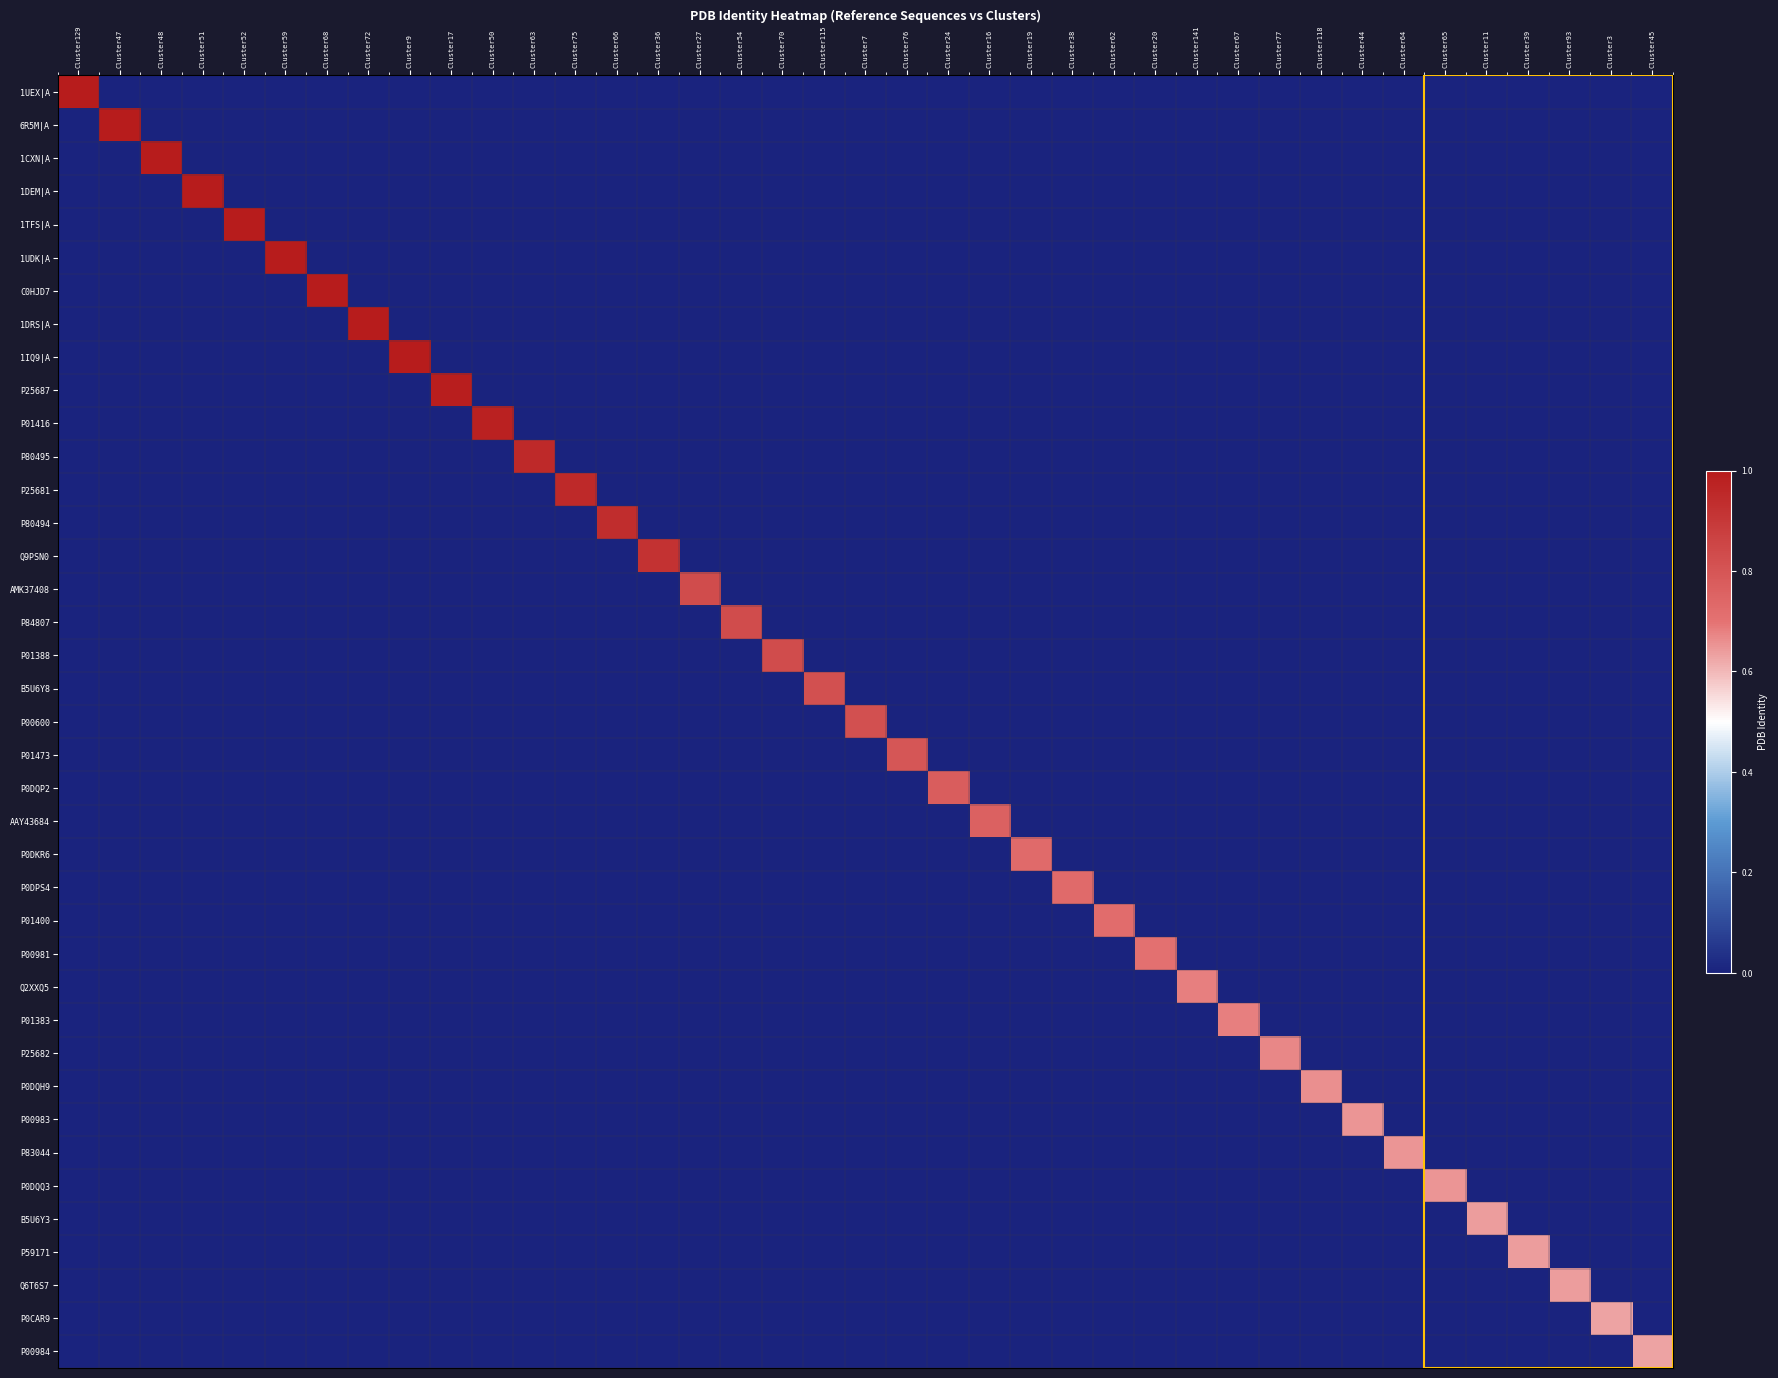

Reading left to right, extract all data points from this chart.

1UEX|A: Cluster129=1.0	Cluster47=0.0	Cluster48=0.0	Cluster51=0.0	Cluster52=0.0	Cluster59=0.0	Cluster68=0.0	Cluster72=0.0	Cluster9=0.0	Cluster17=0.0	Cluster50=0.0	Cluster63=0.0	Cluster75=0.0	Cluster66=0.0	Cluster36=0.0	Cluster27=0.0	Cluster54=0.0	Cluster70=0.0	Cluster115=0.0	Cluster7=0.0	Cluster76=0.0	Cluster24=0.0	Cluster16=0.0	Cluster19=0.0	Cluster38=0.0	Cluster62=0.0	Cluster20=0.0	Cluster141=0.0	Cluster67=0.0	Cluster77=0.0	Cluster118=0.0	Cluster44=0.0	Cluster64=0.0	Cluster65=0.0	Cluster11=0.0	Cluster39=0.0	Cluster93=0.0	Cluster3=0.0	Cluster45=0.0
6R5M|A: Cluster129=0.0	Cluster47=1.0	Cluster48=0.0	Cluster51=0.0	Cluster52=0.0	Cluster59=0.0	Cluster68=0.0	Cluster72=0.0	Cluster9=0.0	Cluster17=0.0	Cluster50=0.0	Cluster63=0.0	Cluster75=0.0	Cluster66=0.0	Cluster36=0.0	Cluster27=0.0	Cluster54=0.0	Cluster70=0.0	Cluster115=0.0	Cluster7=0.0	Cluster76=0.0	Cluster24=0.0	Cluster16=0.0	Cluster19=0.0	Cluster38=0.0	Cluster62=0.0	Cluster20=0.0	Cluster141=0.0	Cluster67=0.0	Cluster77=0.0	Cluster118=0.0	Cluster44=0.0	Cluster64=0.0	Cluster65=0.0	Cluster11=0.0	Cluster39=0.0	Cluster93=0.0	Cluster3=0.0	Cluster45=0.0
1CXN|A: Cluster129=0.0	Cluster47=0.0	Cluster48=1.0	Cluster51=0.0	Cluster52=0.0	Cluster59=0.0	Cluster68=0.0	Cluster72=0.0	Cluster9=0.0	Cluster17=0.0	Cluster50=0.0	Cluster63=0.0	Cluster75=0.0	Cluster66=0.0	Cluster36=0.0	Cluster27=0.0	Cluster54=0.0	Cluster70=0.0	Cluster115=0.0	Cluster7=0.0	Cluster76=0.0	Cluster24=0.0	Cluster16=0.0	Cluster19=0.0	Cluster38=0.0	Cluster62=0.0	Cluster20=0.0	Cluster141=0.0	Cluster67=0.0	Cluster77=0.0	Cluster118=0.0	Cluster44=0.0	Cluster64=0.0	Cluster65=0.0	Cluster11=0.0	Cluster39=0.0	Cluster93=0.0	Cluster3=0.0	Cluster45=0.0
1DEM|A: Cluster129=0.0	Cluster47=0.0	Cluster48=0.0	Cluster51=1.0	Cluster52=0.0	Cluster59=0.0	Cluster68=0.0	Cluster72=0.0	Cluster9=0.0	Cluster17=0.0	Cluster50=0.0	Cluster63=0.0	Cluster75=0.0	Cluster66=0.0	Cluster36=0.0	Cluster27=0.0	Cluster54=0.0	Cluster70=0.0	Cluster115=0.0	Cluster7=0.0	Cluster76=0.0	Cluster24=0.0	Cluster16=0.0	Cluster19=0.0	Cluster38=0.0	Cluster62=0.0	Cluster20=0.0	Cluster141=0.0	Cluster67=0.0	Cluster77=0.0	Cluster118=0.0	Cluster44=0.0	Cluster64=0.0	Cluster65=0.0	Cluster11=0.0	Cluster39=0.0	Cluster93=0.0	Cluster3=0.0	Cluster45=0.0
1TFS|A: Cluster129=0.0	Cluster47=0.0	Cluster48=0.0	Cluster51=0.0	Cluster52=1.0	Cluster59=0.0	Cluster68=0.0	Cluster72=0.0	Cluster9=0.0	Cluster17=0.0	Cluster50=0.0	Cluster63=0.0	Cluster75=0.0	Cluster66=0.0	Cluster36=0.0	Cluster27=0.0	Cluster54=0.0	Cluster70=0.0	Cluster115=0.0	Cluster7=0.0	Cluster76=0.0	Cluster24=0.0	Cluster16=0.0	Cluster19=0.0	Cluster38=0.0	Cluster62=0.0	Cluster20=0.0	Cluster141=0.0	Cluster67=0.0	Cluster77=0.0	Cluster118=0.0	Cluster44=0.0	Cluster64=0.0	Cluster65=0.0	Cluster11=0.0	Cluster39=0.0	Cluster93=0.0	Cluster3=0.0	Cluster45=0.0
1UDK|A: Cluster129=0.0	Cluster47=0.0	Cluster48=0.0	Cluster51=0.0	Cluster52=0.0	Cluster59=1.0	Cluster68=0.0	Cluster72=0.0	Cluster9=0.0	Cluster17=0.0	Cluster50=0.0	Cluster63=0.0	Cluster75=0.0	Cluster66=0.0	Cluster36=0.0	Cluster27=0.0	Cluster54=0.0	Cluster70=0.0	Cluster115=0.0	Cluster7=0.0	Cluster76=0.0	Cluster24=0.0	Cluster16=0.0	Cluster19=0.0	Cluster38=0.0	Cluster62=0.0	Cluster20=0.0	Cluster141=0.0	Cluster67=0.0	Cluster77=0.0	Cluster118=0.0	Cluster44=0.0	Cluster64=0.0	Cluster65=0.0	Cluster11=0.0	Cluster39=0.0	Cluster93=0.0	Cluster3=0.0	Cluster45=0.0
C0HJD7: Cluster129=0.0	Cluster47=0.0	Cluster48=0.0	Cluster51=0.0	Cluster52=0.0	Cluster59=0.0	Cluster68=1.0	Cluster72=0.0	Cluster9=0.0	Cluster17=0.0	Cluster50=0.0	Cluster63=0.0	Cluster75=0.0	Cluster66=0.0	Cluster36=0.0	Cluster27=0.0	Cluster54=0.0	Cluster70=0.0	Cluster115=0.0	Cluster7=0.0	Cluster76=0.0	Cluster24=0.0	Cluster16=0.0	Cluster19=0.0	Cluster38=0.0	Cluster62=0.0	Cluster20=0.0	Cluster141=0.0	Cluster67=0.0	Cluster77=0.0	Cluster118=0.0	Cluster44=0.0	Cluster64=0.0	Cluster65=0.0	Cluster11=0.0	Cluster39=0.0	Cluster93=0.0	Cluster3=0.0	Cluster45=0.0
1DRS|A: Cluster129=0.0	Cluster47=0.0	Cluster48=0.0	Cluster51=0.0	Cluster52=0.0	Cluster59=0.0	Cluster68=0.0	Cluster72=1.0	Cluster9=0.0	Cluster17=0.0	Cluster50=0.0	Cluster63=0.0	Cluster75=0.0	Cluster66=0.0	Cluster36=0.0	Cluster27=0.0	Cluster54=0.0	Cluster70=0.0	Cluster115=0.0	Cluster7=0.0	Cluster76=0.0	Cluster24=0.0	Cluster16=0.0	Cluster19=0.0	Cluster38=0.0	Cluster62=0.0	Cluster20=0.0	Cluster141=0.0	Cluster67=0.0	Cluster77=0.0	Cluster118=0.0	Cluster44=0.0	Cluster64=0.0	Cluster65=0.0	Cluster11=0.0	Cluster39=0.0	Cluster93=0.0	Cluster3=0.0	Cluster45=0.0
1IQ9|A: Cluster129=0.0	Cluster47=0.0	Cluster48=0.0	Cluster51=0.0	Cluster52=0.0	Cluster59=0.0	Cluster68=0.0	Cluster72=0.0	Cluster9=1.0	Cluster17=0.0	Cluster50=0.0	Cluster63=0.0	Cluster75=0.0	Cluster66=0.0	Cluster36=0.0	Cluster27=0.0	Cluster54=0.0	Cluster70=0.0	Cluster115=0.0	Cluster7=0.0	Cluster76=0.0	Cluster24=0.0	Cluster16=0.0	Cluster19=0.0	Cluster38=0.0	Cluster62=0.0	Cluster20=0.0	Cluster141=0.0	Cluster67=0.0	Cluster77=0.0	Cluster118=0.0	Cluster44=0.0	Cluster64=0.0	Cluster65=0.0	Cluster11=0.0	Cluster39=0.0	Cluster93=0.0	Cluster3=0.0	Cluster45=0.0
P25687: Cluster129=0.0	Cluster47=0.0	Cluster48=0.0	Cluster51=0.0	Cluster52=0.0	Cluster59=0.0	Cluster68=0.0	Cluster72=0.0	Cluster9=0.0	Cluster17=1.0	Cluster50=0.0	Cluster63=0.0	Cluster75=0.0	Cluster66=0.0	Cluster36=0.0	Cluster27=0.0	Cluster54=0.0	Cluster70=0.0	Cluster115=0.0	Cluster7=0.0	Cluster76=0.0	Cluster24=0.0	Cluster16=0.0	Cluster19=0.0	Cluster38=0.0	Cluster62=0.0	Cluster20=0.0	Cluster141=0.0	Cluster67=0.0	Cluster77=0.0	Cluster118=0.0	Cluster44=0.0	Cluster64=0.0	Cluster65=0.0	Cluster11=0.0	Cluster39=0.0	Cluster93=0.0	Cluster3=0.0	Cluster45=0.0
P01416: Cluster129=0.0	Cluster47=0.0	Cluster48=0.0	Cluster51=0.0	Cluster52=0.0	Cluster59=0.0	Cluster68=0.0	Cluster72=0.0	Cluster9=0.0	Cluster17=0.0	Cluster50=1.0	Cluster63=0.0	Cluster75=0.0	Cluster66=0.0	Cluster36=0.0	Cluster27=0.0	Cluster54=0.0	Cluster70=0.0	Cluster115=0.0	Cluster7=0.0	Cluster76=0.0	Cluster24=0.0	Cluster16=0.0	Cluster19=0.0	Cluster38=0.0	Cluster62=0.0	Cluster20=0.0	Cluster141=0.0	Cluster67=0.0	Cluster77=0.0	Cluster118=0.0	Cluster44=0.0	Cluster64=0.0	Cluster65=0.0	Cluster11=0.0	Cluster39=0.0	Cluster93=0.0	Cluster3=0.0	Cluster45=0.0
P80495: Cluster129=0.0	Cluster47=0.0	Cluster48=0.0	Cluster51=0.0	Cluster52=0.0	Cluster59=0.0	Cluster68=0.0	Cluster72=0.0	Cluster9=0.0	Cluster17=0.0	Cluster50=0.0	Cluster63=0.9	Cluster75=0.0	Cluster66=0.0	Cluster36=0.0	Cluster27=0.0	Cluster54=0.0	Cluster70=0.0	Cluster115=0.0	Cluster7=0.0	Cluster76=0.0	Cluster24=0.0	Cluster16=0.0	Cluster19=0.0	Cluster38=0.0	Cluster62=0.0	Cluster20=0.0	Cluster141=0.0	Cluster67=0.0	Cluster77=0.0	Cluster118=0.0	Cluster44=0.0	Cluster64=0.0	Cluster65=0.0	Cluster11=0.0	Cluster39=0.0	Cluster93=0.0	Cluster3=0.0	Cluster45=0.0
P25681: Cluster129=0.0	Cluster47=0.0	Cluster48=0.0	Cluster51=0.0	Cluster52=0.0	Cluster59=0.0	Cluster68=0.0	Cluster72=0.0	Cluster9=0.0	Cluster17=0.0	Cluster50=0.0	Cluster63=0.0	Cluster75=0.9	Cluster66=0.0	Cluster36=0.0	Cluster27=0.0	Cluster54=0.0	Cluster70=0.0	Cluster115=0.0	Cluster7=0.0	Cluster76=0.0	Cluster24=0.0	Cluster16=0.0	Cluster19=0.0	Cluster38=0.0	Cluster62=0.0	Cluster20=0.0	Cluster141=0.0	Cluster67=0.0	Cluster77=0.0	Cluster118=0.0	Cluster44=0.0	Cluster64=0.0	Cluster65=0.0	Cluster11=0.0	Cluster39=0.0	Cluster93=0.0	Cluster3=0.0	Cluster45=0.0
P80494: Cluster129=0.0	Cluster47=0.0	Cluster48=0.0	Cluster51=0.0	Cluster52=0.0	Cluster59=0.0	Cluster68=0.0	Cluster72=0.0	Cluster9=0.0	Cluster17=0.0	Cluster50=0.0	Cluster63=0.0	Cluster75=0.0	Cluster66=0.9	Cluster36=0.0	Cluster27=0.0	Cluster54=0.0	Cluster70=0.0	Cluster115=0.0	Cluster7=0.0	Cluster76=0.0	Cluster24=0.0	Cluster16=0.0	Cluster19=0.0	Cluster38=0.0	Cluster62=0.0	Cluster20=0.0	Cluster141=0.0	Cluster67=0.0	Cluster77=0.0	Cluster118=0.0	Cluster44=0.0	Cluster64=0.0	Cluster65=0.0	Cluster11=0.0	Cluster39=0.0	Cluster93=0.0	Cluster3=0.0	Cluster45=0.0
Q9PSN0: Cluster129=0.0	Cluster47=0.0	Cluster48=0.0	Cluster51=0.0	Cluster52=0.0	Cluster59=0.0	Cluster68=0.0	Cluster72=0.0	Cluster9=0.0	Cluster17=0.0	Cluster50=0.0	Cluster63=0.0	Cluster75=0.0	Cluster66=0.0	Cluster36=0.9	Cluster27=0.0	Cluster54=0.0	Cluster70=0.0	Cluster115=0.0	Cluster7=0.0	Cluster76=0.0	Cluster24=0.0	Cluster16=0.0	Cluster19=0.0	Cluster38=0.0	Cluster62=0.0	Cluster20=0.0	Cluster141=0.0	Cluster67=0.0	Cluster77=0.0	Cluster118=0.0	Cluster44=0.0	Cluster64=0.0	Cluster65=0.0	Cluster11=0.0	Cluster39=0.0	Cluster93=0.0	Cluster3=0.0	Cluster45=0.0
AMK37408: Cluster129=0.0	Cluster47=0.0	Cluster48=0.0	Cluster51=0.0	Cluster52=0.0	Cluster59=0.0	Cluster68=0.0	Cluster72=0.0	Cluster9=0.0	Cluster17=0.0	Cluster50=0.0	Cluster63=0.0	Cluster75=0.0	Cluster66=0.0	Cluster36=0.0	Cluster27=0.8	Cluster54=0.0	Cluster70=0.0	Cluster115=0.0	Cluster7=0.0	Cluster76=0.0	Cluster24=0.0	Cluster16=0.0	Cluster19=0.0	Cluster38=0.0	Cluster62=0.0	Cluster20=0.0	Cluster141=0.0	Cluster67=0.0	Cluster77=0.0	Cluster118=0.0	Cluster44=0.0	Cluster64=0.0	Cluster65=0.0	Cluster11=0.0	Cluster39=0.0	Cluster93=0.0	Cluster3=0.0	Cluster45=0.0
P84807: Cluster129=0.0	Cluster47=0.0	Cluster48=0.0	Cluster51=0.0	Cluster52=0.0	Cluster59=0.0	Cluster68=0.0	Cluster72=0.0	Cluster9=0.0	Cluster17=0.0	Cluster50=0.0	Cluster63=0.0	Cluster75=0.0	Cluster66=0.0	Cluster36=0.0	Cluster27=0.0	Cluster54=0.8	Cluster70=0.0	Cluster115=0.0	Cluster7=0.0	Cluster76=0.0	Cluster24=0.0	Cluster16=0.0	Cluster19=0.0	Cluster38=0.0	Cluster62=0.0	Cluster20=0.0	Cluster141=0.0	Cluster67=0.0	Cluster77=0.0	Cluster118=0.0	Cluster44=0.0	Cluster64=0.0	Cluster65=0.0	Cluster11=0.0	Cluster39=0.0	Cluster93=0.0	Cluster3=0.0	Cluster45=0.0
P01388: Cluster129=0.0	Cluster47=0.0	Cluster48=0.0	Cluster51=0.0	Cluster52=0.0	Cluster59=0.0	Cluster68=0.0	Cluster72=0.0	Cluster9=0.0	Cluster17=0.0	Cluster50=0.0	Cluster63=0.0	Cluster75=0.0	Cluster66=0.0	Cluster36=0.0	Cluster27=0.0	Cluster54=0.0	Cluster70=0.8	Cluster115=0.0	Cluster7=0.0	Cluster76=0.0	Cluster24=0.0	Cluster16=0.0	Cluster19=0.0	Cluster38=0.0	Cluster62=0.0	Cluster20=0.0	Cluster141=0.0	Cluster67=0.0	Cluster77=0.0	Cluster118=0.0	Cluster44=0.0	Cluster64=0.0	Cluster65=0.0	Cluster11=0.0	Cluster39=0.0	Cluster93=0.0	Cluster3=0.0	Cluster45=0.0
B5U6Y8: Cluster129=0.0	Cluster47=0.0	Cluster48=0.0	Cluster51=0.0	Cluster52=0.0	Cluster59=0.0	Cluster68=0.0	Cluster72=0.0	Cluster9=0.0	Cluster17=0.0	Cluster50=0.0	Cluster63=0.0	Cluster75=0.0	Cluster66=0.0	Cluster36=0.0	Cluster27=0.0	Cluster54=0.0	Cluster70=0.0	Cluster115=0.8	Cluster7=0.0	Cluster76=0.0	Cluster24=0.0	Cluster16=0.0	Cluster19=0.0	Cluster38=0.0	Cluster62=0.0	Cluster20=0.0	Cluster141=0.0	Cluster67=0.0	Cluster77=0.0	Cluster118=0.0	Cluster44=0.0	Cluster64=0.0	Cluster65=0.0	Cluster11=0.0	Cluster39=0.0	Cluster93=0.0	Cluster3=0.0	Cluster45=0.0
P00600: Cluster129=0.0	Cluster47=0.0	Cluster48=0.0	Cluster51=0.0	Cluster52=0.0	Cluster59=0.0	Cluster68=0.0	Cluster72=0.0	Cluster9=0.0	Cluster17=0.0	Cluster50=0.0	Cluster63=0.0	Cluster75=0.0	Cluster66=0.0	Cluster36=0.0	Cluster27=0.0	Cluster54=0.0	Cluster70=0.0	Cluster115=0.0	Cluster7=0.8	Cluster76=0.0	Cluster24=0.0	Cluster16=0.0	Cluster19=0.0	Cluster38=0.0	Cluster62=0.0	Cluster20=0.0	Cluster141=0.0	Cluster67=0.0	Cluster77=0.0	Cluster118=0.0	Cluster44=0.0	Cluster64=0.0	Cluster65=0.0	Cluster11=0.0	Cluster39=0.0	Cluster93=0.0	Cluster3=0.0	Cluster45=0.0
P01473: Cluster129=0.0	Cluster47=0.0	Cluster48=0.0	Cluster51=0.0	Cluster52=0.0	Cluster59=0.0	Cluster68=0.0	Cluster72=0.0	Cluster9=0.0	Cluster17=0.0	Cluster50=0.0	Cluster63=0.0	Cluster75=0.0	Cluster66=0.0	Cluster36=0.0	Cluster27=0.0	Cluster54=0.0	Cluster70=0.0	Cluster115=0.0	Cluster7=0.0	Cluster76=0.8	Cluster24=0.0	Cluster16=0.0	Cluster19=0.0	Cluster38=0.0	Cluster62=0.0	Cluster20=0.0	Cluster141=0.0	Cluster67=0.0	Cluster77=0.0	Cluster118=0.0	Cluster44=0.0	Cluster64=0.0	Cluster65=0.0	Cluster11=0.0	Cluster39=0.0	Cluster93=0.0	Cluster3=0.0	Cluster45=0.0
P0DQP2: Cluster129=0.0	Cluster47=0.0	Cluster48=0.0	Cluster51=0.0	Cluster52=0.0	Cluster59=0.0	Cluster68=0.0	Cluster72=0.0	Cluster9=0.0	Cluster17=0.0	Cluster50=0.0	Cluster63=0.0	Cluster75=0.0	Cluster66=0.0	Cluster36=0.0	Cluster27=0.0	Cluster54=0.0	Cluster70=0.0	Cluster115=0.0	Cluster7=0.0	Cluster76=0.0	Cluster24=0.8	Cluster16=0.0	Cluster19=0.0	Cluster38=0.0	Cluster62=0.0	Cluster20=0.0	Cluster141=0.0	Cluster67=0.0	Cluster77=0.0	Cluster118=0.0	Cluster44=0.0	Cluster64=0.0	Cluster65=0.0	Cluster11=0.0	Cluster39=0.0	Cluster93=0.0	Cluster3=0.0	Cluster45=0.0
AAY43684: Cluster129=0.0	Cluster47=0.0	Cluster48=0.0	Cluster51=0.0	Cluster52=0.0	Cluster59=0.0	Cluster68=0.0	Cluster72=0.0	Cluster9=0.0	Cluster17=0.0	Cluster50=0.0	Cluster63=0.0	Cluster75=0.0	Cluster66=0.0	Cluster36=0.0	Cluster27=0.0	Cluster54=0.0	Cluster70=0.0	Cluster115=0.0	Cluster7=0.0	Cluster76=0.0	Cluster24=0.0	Cluster16=0.8	Cluster19=0.0	Cluster38=0.0	Cluster62=0.0	Cluster20=0.0	Cluster141=0.0	Cluster67=0.0	Cluster77=0.0	Cluster118=0.0	Cluster44=0.0	Cluster64=0.0	Cluster65=0.0	Cluster11=0.0	Cluster39=0.0	Cluster93=0.0	Cluster3=0.0	Cluster45=0.0
P0DKR6: Cluster129=0.0	Cluster47=0.0	Cluster48=0.0	Cluster51=0.0	Cluster52=0.0	Cluster59=0.0	Cluster68=0.0	Cluster72=0.0	Cluster9=0.0	Cluster17=0.0	Cluster50=0.0	Cluster63=0.0	Cluster75=0.0	Cluster66=0.0	Cluster36=0.0	Cluster27=0.0	Cluster54=0.0	Cluster70=0.0	Cluster115=0.0	Cluster7=0.0	Cluster76=0.0	Cluster24=0.0	Cluster16=0.0	Cluster19=0.7	Cluster38=0.0	Cluster62=0.0	Cluster20=0.0	Cluster141=0.0	Cluster67=0.0	Cluster77=0.0	Cluster118=0.0	Cluster44=0.0	Cluster64=0.0	Cluster65=0.0	Cluster11=0.0	Cluster39=0.0	Cluster93=0.0	Cluster3=0.0	Cluster45=0.0
P0DPS4: Cluster129=0.0	Cluster47=0.0	Cluster48=0.0	Cluster51=0.0	Cluster52=0.0	Cluster59=0.0	Cluster68=0.0	Cluster72=0.0	Cluster9=0.0	Cluster17=0.0	Cluster50=0.0	Cluster63=0.0	Cluster75=0.0	Cluster66=0.0	Cluster36=0.0	Cluster27=0.0	Cluster54=0.0	Cluster70=0.0	Cluster115=0.0	Cluster7=0.0	Cluster76=0.0	Cluster24=0.0	Cluster16=0.0	Cluster19=0.0	Cluster38=0.7	Cluster62=0.0	Cluster20=0.0	Cluster141=0.0	Cluster67=0.0	Cluster77=0.0	Cluster118=0.0	Cluster44=0.0	Cluster64=0.0	Cluster65=0.0	Cluster11=0.0	Cluster39=0.0	Cluster93=0.0	Cluster3=0.0	Cluster45=0.0
P01400: Cluster129=0.0	Cluster47=0.0	Cluster48=0.0	Cluster51=0.0	Cluster52=0.0	Cluster59=0.0	Cluster68=0.0	Cluster72=0.0	Cluster9=0.0	Cluster17=0.0	Cluster50=0.0	Cluster63=0.0	Cluster75=0.0	Cluster66=0.0	Cluster36=0.0	Cluster27=0.0	Cluster54=0.0	Cluster70=0.0	Cluster115=0.0	Cluster7=0.0	Cluster76=0.0	Cluster24=0.0	Cluster16=0.0	Cluster19=0.0	Cluster38=0.0	Cluster62=0.7	Cluster20=0.0	Cluster141=0.0	Cluster67=0.0	Cluster77=0.0	Cluster118=0.0	Cluster44=0.0	Cluster64=0.0	Cluster65=0.0	Cluster11=0.0	Cluster39=0.0	Cluster93=0.0	Cluster3=0.0	Cluster45=0.0
P00981: Cluster129=0.0	Cluster47=0.0	Cluster48=0.0	Cluster51=0.0	Cluster52=0.0	Cluster59=0.0	Cluster68=0.0	Cluster72=0.0	Cluster9=0.0	Cluster17=0.0	Cluster50=0.0	Cluster63=0.0	Cluster75=0.0	Cluster66=0.0	Cluster36=0.0	Cluster27=0.0	Cluster54=0.0	Cluster70=0.0	Cluster115=0.0	Cluster7=0.0	Cluster76=0.0	Cluster24=0.0	Cluster16=0.0	Cluster19=0.0	Cluster38=0.0	Cluster62=0.0	Cluster20=0.7	Cluster141=0.0	Cluster67=0.0	Cluster77=0.0	Cluster118=0.0	Cluster44=0.0	Cluster64=0.0	Cluster65=0.0	Cluster11=0.0	Cluster39=0.0	Cluster93=0.0	Cluster3=0.0	Cluster45=0.0
Q2XXQ5: Cluster129=0.0	Cluster47=0.0	Cluster48=0.0	Cluster51=0.0	Cluster52=0.0	Cluster59=0.0	Cluster68=0.0	Cluster72=0.0	Cluster9=0.0	Cluster17=0.0	Cluster50=0.0	Cluster63=0.0	Cluster75=0.0	Cluster66=0.0	Cluster36=0.0	Cluster27=0.0	Cluster54=0.0	Cluster70=0.0	Cluster115=0.0	Cluster7=0.0	Cluster76=0.0	Cluster24=0.0	Cluster16=0.0	Cluster19=0.0	Cluster38=0.0	Cluster62=0.0	Cluster20=0.0	Cluster141=0.7	Cluster67=0.0	Cluster77=0.0	Cluster118=0.0	Cluster44=0.0	Cluster64=0.0	Cluster65=0.0	Cluster11=0.0	Cluster39=0.0	Cluster93=0.0	Cluster3=0.0	Cluster45=0.0
P01383: Cluster129=0.0	Cluster47=0.0	Cluster48=0.0	Cluster51=0.0	Cluster52=0.0	Cluster59=0.0	Cluster68=0.0	Cluster72=0.0	Cluster9=0.0	Cluster17=0.0	Cluster50=0.0	Cluster63=0.0	Cluster75=0.0	Cluster66=0.0	Cluster36=0.0	Cluster27=0.0	Cluster54=0.0	Cluster70=0.0	Cluster115=0.0	Cluster7=0.0	Cluster76=0.0	Cluster24=0.0	Cluster16=0.0	Cluster19=0.0	Cluster38=0.0	Cluster62=0.0	Cluster20=0.0	Cluster141=0.0	Cluster67=0.7	Cluster77=0.0	Cluster118=0.0	Cluster44=0.0	Cluster64=0.0	Cluster65=0.0	Cluster11=0.0	Cluster39=0.0	Cluster93=0.0	Cluster3=0.0	Cluster45=0.0
P25682: Cluster129=0.0	Cluster47=0.0	Cluster48=0.0	Cluster51=0.0	Cluster52=0.0	Cluster59=0.0	Cluster68=0.0	Cluster72=0.0	Cluster9=0.0	Cluster17=0.0	Cluster50=0.0	Cluster63=0.0	Cluster75=0.0	Cluster66=0.0	Cluster36=0.0	Cluster27=0.0	Cluster54=0.0	Cluster70=0.0	Cluster115=0.0	Cluster7=0.0	Cluster76=0.0	Cluster24=0.0	Cluster16=0.0	Cluster19=0.0	Cluster38=0.0	Cluster62=0.0	Cluster20=0.0	Cluster141=0.0	Cluster67=0.0	Cluster77=0.7	Cluster118=0.0	Cluster44=0.0	Cluster64=0.0	Cluster65=0.0	Cluster11=0.0	Cluster39=0.0	Cluster93=0.0	Cluster3=0.0	Cluster45=0.0
P0DQH9: Cluster129=0.0	Cluster47=0.0	Cluster48=0.0	Cluster51=0.0	Cluster52=0.0	Cluster59=0.0	Cluster68=0.0	Cluster72=0.0	Cluster9=0.0	Cluster17=0.0	Cluster50=0.0	Cluster63=0.0	Cluster75=0.0	Cluster66=0.0	Cluster36=0.0	Cluster27=0.0	Cluster54=0.0	Cluster70=0.0	Cluster115=0.0	Cluster7=0.0	Cluster76=0.0	Cluster24=0.0	Cluster16=0.0	Cluster19=0.0	Cluster38=0.0	Cluster62=0.0	Cluster20=0.0	Cluster141=0.0	Cluster67=0.0	Cluster77=0.0	Cluster118=0.7	Cluster44=0.0	Cluster64=0.0	Cluster65=0.0	Cluster11=0.0	Cluster39=0.0	Cluster93=0.0	Cluster3=0.0	Cluster45=0.0
P00983: Cluster129=0.0	Cluster47=0.0	Cluster48=0.0	Cluster51=0.0	Cluster52=0.0	Cluster59=0.0	Cluster68=0.0	Cluster72=0.0	Cluster9=0.0	Cluster17=0.0	Cluster50=0.0	Cluster63=0.0	Cluster75=0.0	Cluster66=0.0	Cluster36=0.0	Cluster27=0.0	Cluster54=0.0	Cluster70=0.0	Cluster115=0.0	Cluster7=0.0	Cluster76=0.0	Cluster24=0.0	Cluster16=0.0	Cluster19=0.0	Cluster38=0.0	Cluster62=0.0	Cluster20=0.0	Cluster141=0.0	Cluster67=0.0	Cluster77=0.0	Cluster118=0.0	Cluster44=0.7	Cluster64=0.0	Cluster65=0.0	Cluster11=0.0	Cluster39=0.0	Cluster93=0.0	Cluster3=0.0	Cluster45=0.0
P83044: Cluster129=0.0	Cluster47=0.0	Cluster48=0.0	Cluster51=0.0	Cluster52=0.0	Cluster59=0.0	Cluster68=0.0	Cluster72=0.0	Cluster9=0.0	Cluster17=0.0	Cluster50=0.0	Cluster63=0.0	Cluster75=0.0	Cluster66=0.0	Cluster36=0.0	Cluster27=0.0	Cluster54=0.0	Cluster70=0.0	Cluster115=0.0	Cluster7=0.0	Cluster76=0.0	Cluster24=0.0	Cluster16=0.0	Cluster19=0.0	Cluster38=0.0	Cluster62=0.0	Cluster20=0.0	Cluster141=0.0	Cluster67=0.0	Cluster77=0.0	Cluster118=0.0	Cluster44=0.0	Cluster64=0.7	Cluster65=0.0	Cluster11=0.0	Cluster39=0.0	Cluster93=0.0	Cluster3=0.0	Cluster45=0.0
P0DQQ3: Cluster129=0.0	Cluster47=0.0	Cluster48=0.0	Cluster51=0.0	Cluster52=0.0	Cluster59=0.0	Cluster68=0.0	Cluster72=0.0	Cluster9=0.0	Cluster17=0.0	Cluster50=0.0	Cluster63=0.0	Cluster75=0.0	Cluster66=0.0	Cluster36=0.0	Cluster27=0.0	Cluster54=0.0	Cluster70=0.0	Cluster115=0.0	Cluster7=0.0	Cluster76=0.0	Cluster24=0.0	Cluster16=0.0	Cluster19=0.0	Cluster38=0.0	Cluster62=0.0	Cluster20=0.0	Cluster141=0.0	Cluster67=0.0	Cluster77=0.0	Cluster118=0.0	Cluster44=0.0	Cluster64=0.0	Cluster65=0.7	Cluster11=0.0	Cluster39=0.0	Cluster93=0.0	Cluster3=0.0	Cluster45=0.0
B5U6Y3: Cluster129=0.0	Cluster47=0.0	Cluster48=0.0	Cluster51=0.0	Cluster52=0.0	Cluster59=0.0	Cluster68=0.0	Cluster72=0.0	Cluster9=0.0	Cluster17=0.0	Cluster50=0.0	Cluster63=0.0	Cluster75=0.0	Cluster66=0.0	Cluster36=0.0	Cluster27=0.0	Cluster54=0.0	Cluster70=0.0	Cluster115=0.0	Cluster7=0.0	Cluster76=0.0	Cluster24=0.0	Cluster16=0.0	Cluster19=0.0	Cluster38=0.0	Cluster62=0.0	Cluster20=0.0	Cluster141=0.0	Cluster67=0.0	Cluster77=0.0	Cluster118=0.0	Cluster44=0.0	Cluster64=0.0	Cluster65=0.0	Cluster11=0.6	Cluster39=0.0	Cluster93=0.0	Cluster3=0.0	Cluster45=0.0
P59171: Cluster129=0.0	Cluster47=0.0	Cluster48=0.0	Cluster51=0.0	Cluster52=0.0	Cluster59=0.0	Cluster68=0.0	Cluster72=0.0	Cluster9=0.0	Cluster17=0.0	Cluster50=0.0	Cluster63=0.0	Cluster75=0.0	Cluster66=0.0	Cluster36=0.0	Cluster27=0.0	Cluster54=0.0	Cluster70=0.0	Cluster115=0.0	Cluster7=0.0	Cluster76=0.0	Cluster24=0.0	Cluster16=0.0	Cluster19=0.0	Cluster38=0.0	Cluster62=0.0	Cluster20=0.0	Cluster141=0.0	Cluster67=0.0	Cluster77=0.0	Cluster118=0.0	Cluster44=0.0	Cluster64=0.0	Cluster65=0.0	Cluster11=0.0	Cluster39=0.6	Cluster93=0.0	Cluster3=0.0	Cluster45=0.0
Q6T6S7: Cluster129=0.0	Cluster47=0.0	Cluster48=0.0	Cluster51=0.0	Cluster52=0.0	Cluster59=0.0	Cluster68=0.0	Cluster72=0.0	Cluster9=0.0	Cluster17=0.0	Cluster50=0.0	Cluster63=0.0	Cluster75=0.0	Cluster66=0.0	Cluster36=0.0	Cluster27=0.0	Cluster54=0.0	Cluster70=0.0	Cluster115=0.0	Cluster7=0.0	Cluster76=0.0	Cluster24=0.0	Cluster16=0.0	Cluster19=0.0	Cluster38=0.0	Cluster62=0.0	Cluster20=0.0	Cluster141=0.0	Cluster67=0.0	Cluster77=0.0	Cluster118=0.0	Cluster44=0.0	Cluster64=0.0	Cluster65=0.0	Cluster11=0.0	Cluster39=0.0	Cluster93=0.6	Cluster3=0.0	Cluster45=0.0
P0CAR9: Cluster129=0.0	Cluster47=0.0	Cluster48=0.0	Cluster51=0.0	Cluster52=0.0	Cluster59=0.0	Cluster68=0.0	Cluster72=0.0	Cluster9=0.0	Cluster17=0.0	Cluster50=0.0	Cluster63=0.0	Cluster75=0.0	Cluster66=0.0	Cluster36=0.0	Cluster27=0.0	Cluster54=0.0	Cluster70=0.0	Cluster115=0.0	Cluster7=0.0	Cluster76=0.0	Cluster24=0.0	Cluster16=0.0	Cluster19=0.0	Cluster38=0.0	Cluster62=0.0	Cluster20=0.0	Cluster141=0.0	Cluster67=0.0	Cluster77=0.0	Cluster118=0.0	Cluster44=0.0	Cluster64=0.0	Cluster65=0.0	Cluster11=0.0	Cluster39=0.0	Cluster93=0.0	Cluster3=0.6	Cluster45=0.0
P00984: Cluster129=0.0	Cluster47=0.0	Cluster48=0.0	Cluster51=0.0	Cluster52=0.0	Cluster59=0.0	Cluster68=0.0	Cluster72=0.0	Cluster9=0.0	Cluster17=0.0	Cluster50=0.0	Cluster63=0.0	Cluster75=0.0	Cluster66=0.0	Cluster36=0.0	Cluster27=0.0	Cluster54=0.0	Cluster70=0.0	Cluster115=0.0	Cluster7=0.0	Cluster76=0.0	Cluster24=0.0	Cluster16=0.0	Cluster19=0.0	Cluster38=0.0	Cluster62=0.0	Cluster20=0.0	Cluster141=0.0	Cluster67=0.0	Cluster77=0.0	Cluster118=0.0	Cluster44=0.0	Cluster64=0.0	Cluster65=0.0	Cluster11=0.0	Cluster39=0.0	Cluster93=0.0	Cluster3=0.0	Cluster45=0.6